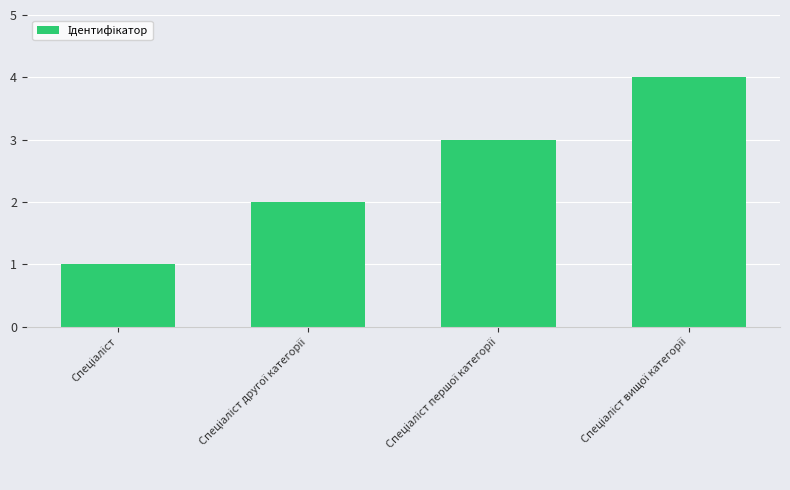

What is the greatest value displayed?

4